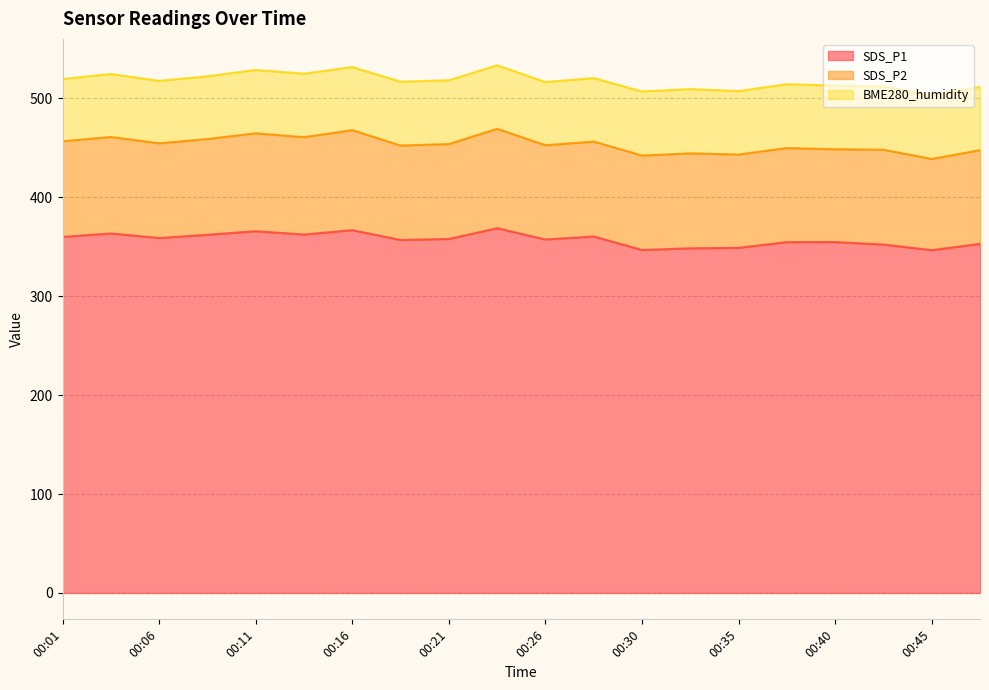

The SDS_P1 series shows 354.7 at 00:40. True or false?

True